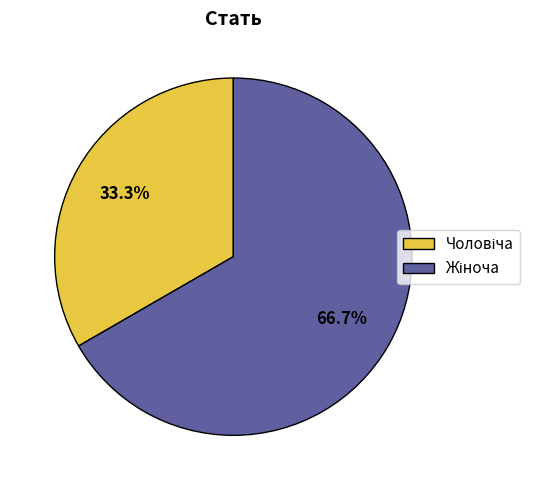

Is there any slice that represents more than half of the pie?

Yes